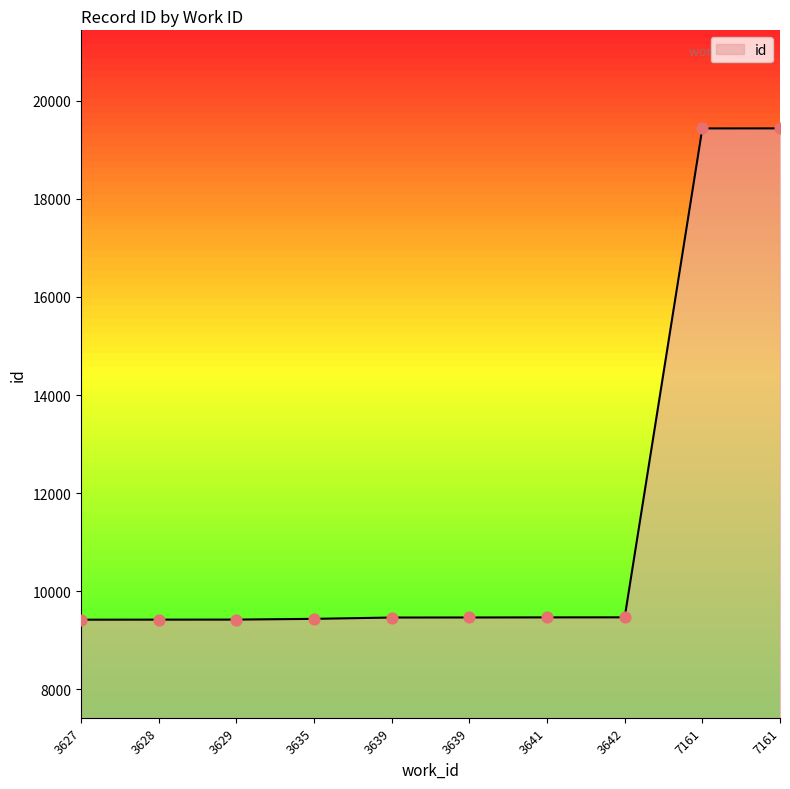

Between 7161 and 3641, which is larger?

7161